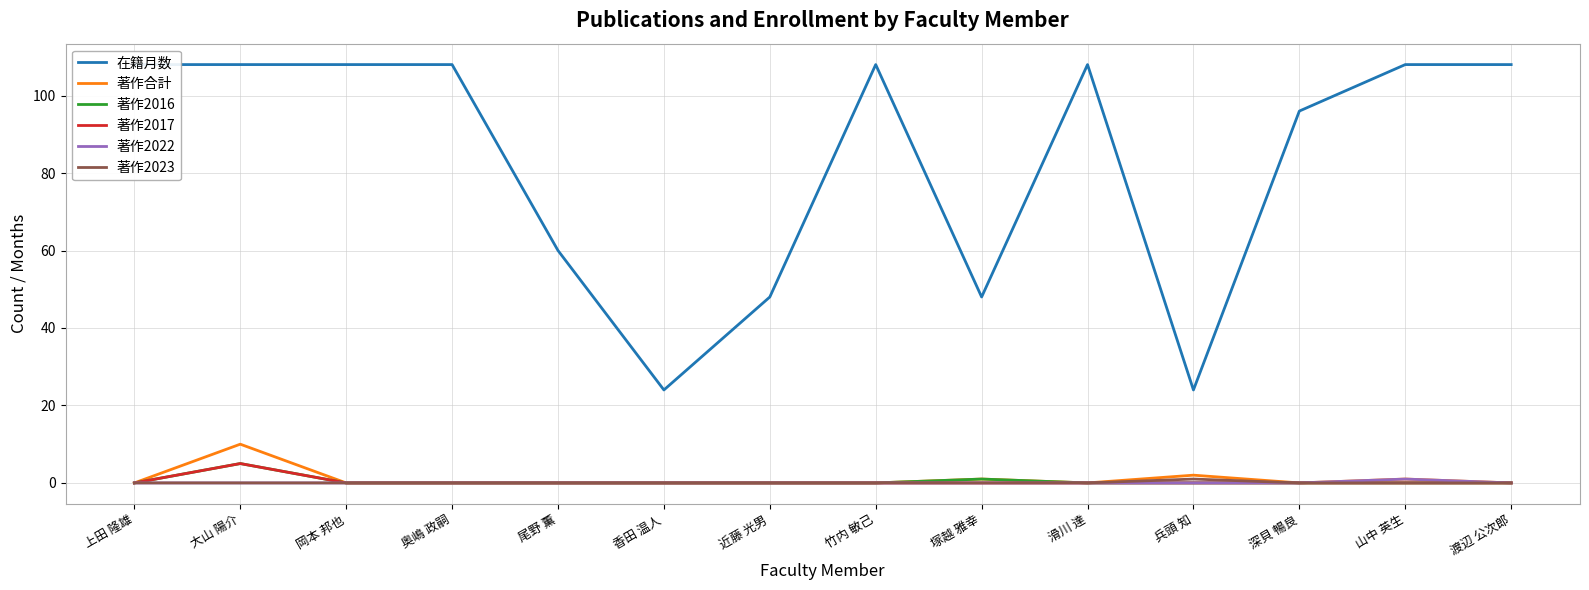

What is the spread (max minus min) of values at 深貝 暢良?

96